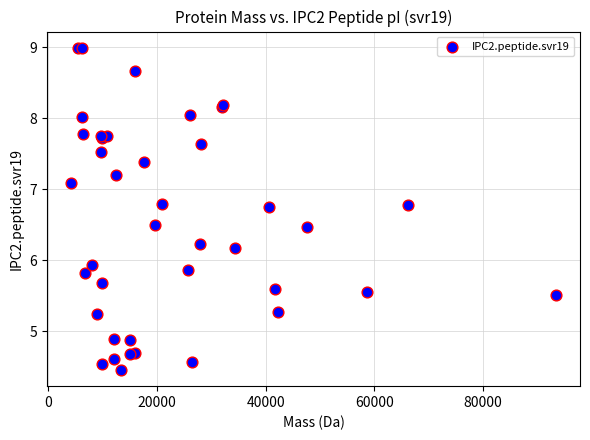

What Y value in the scatter plot is closest to 6?

5.9